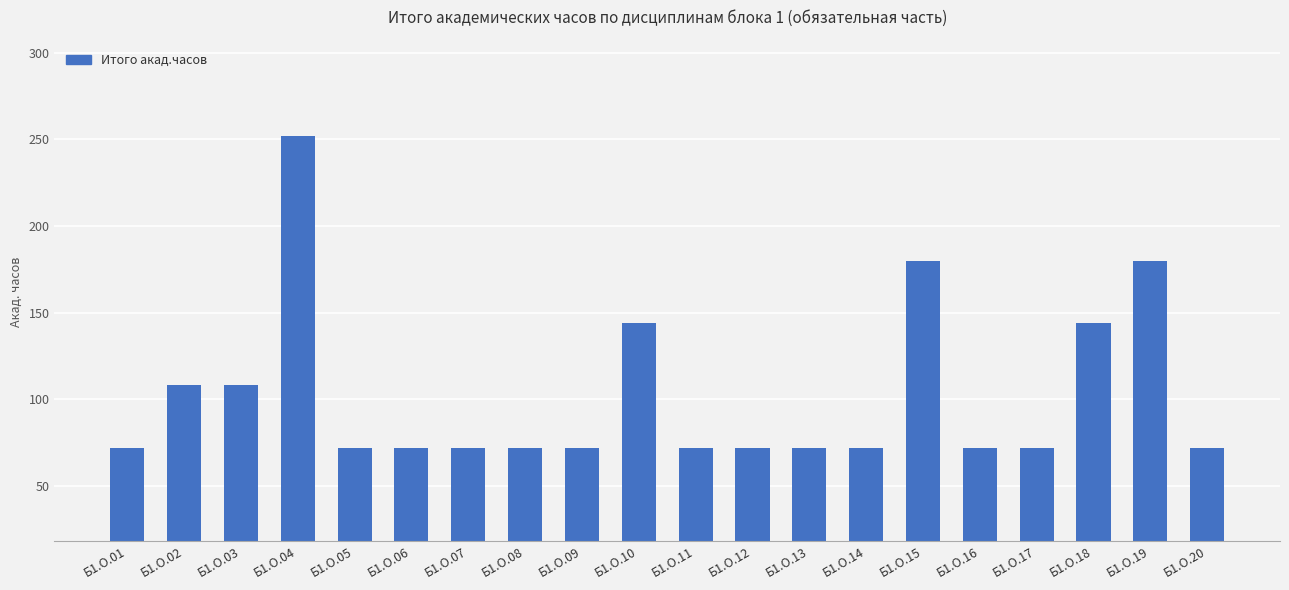

Reading left to right, what are all the values shown in this chart?

Б1.О.01=72	Б1.О.02=108	Б1.О.03=108	Б1.О.04=252	Б1.О.05=72	Б1.О.06=72	Б1.О.07=72	Б1.О.08=72	Б1.О.09=72	Б1.О.10=144	Б1.О.11=72	Б1.О.12=72	Б1.О.13=72	Б1.О.14=72	Б1.О.15=180	Б1.О.16=72	Б1.О.17=72	Б1.О.18=144	Б1.О.19=180	Б1.О.20=72